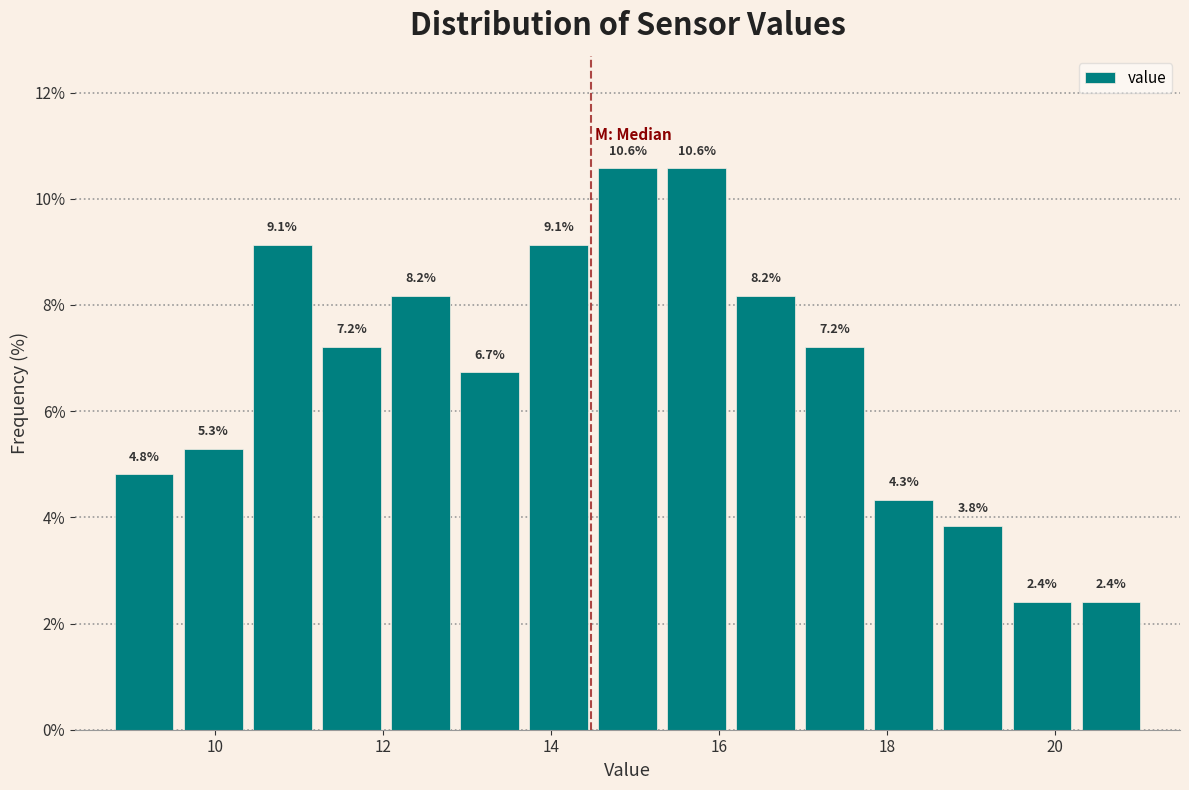

Reading left to right, transcribe this chart: for each bar, give the range it covers on the x-axis and its height. The bar edges are not printed on the chart, so give them approximately, as read against the axis.

8.8 to 9.6: 4.8
9.6 to 10.4: 5.3
10.4 to 11.2: 9.1
11.2 to 12.0: 7.2
12.0 to 12.8: 8.2
12.8 to 13.6: 6.7
13.6 to 14.6: 9.1
14.6 to 15.4: 10.6
15.4 to 16.2: 10.6
16.2 to 17.0: 8.2
17.0 to 17.8: 7.2
17.8 to 18.6: 4.3
18.6 to 19.4: 3.8
19.4 to 20.2: 2.4
20.2 to 21.0: 2.4